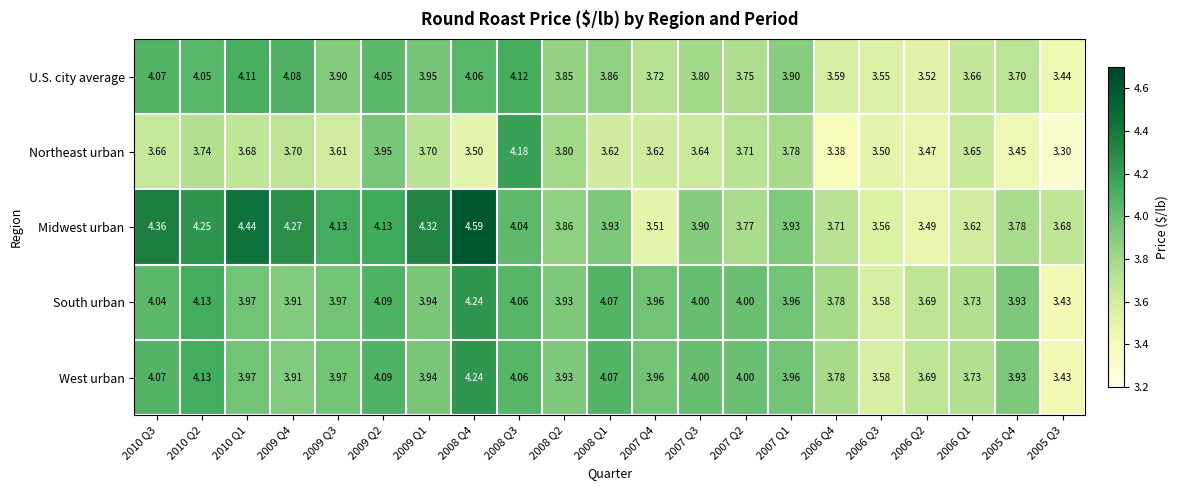

Is the value of Northeast urban at 2008 Q4 greater than the value of South urban at 2006 Q1?

No